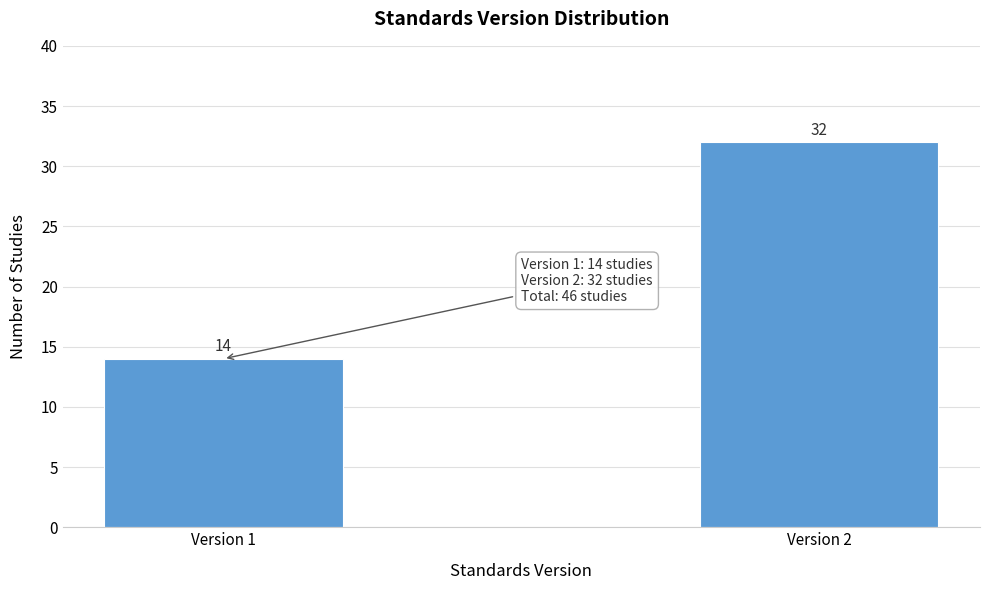

Reading left to right, list all the values displayed in this chart.

14	32